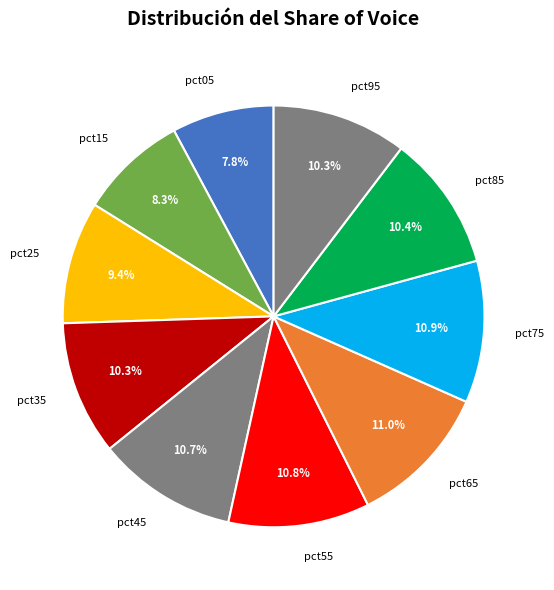

How many slices are in this pie chart?

10